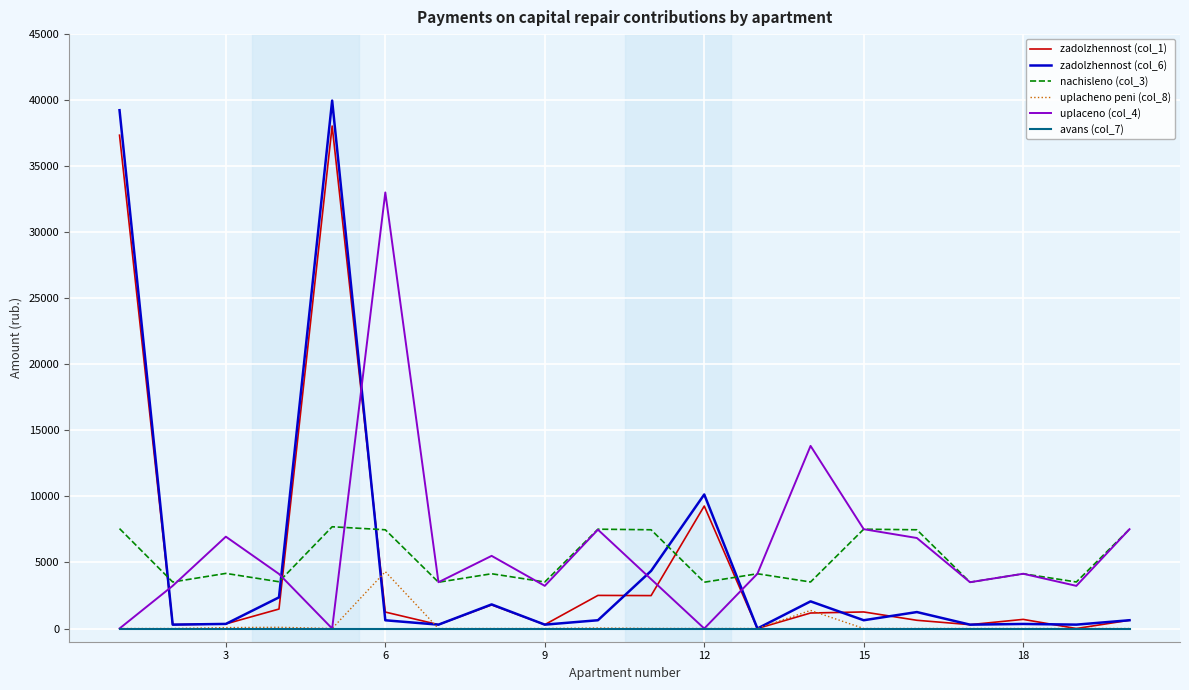

What are all the series names shown in the legend?

zadolzhennost (col_1), zadolzhennost (col_6), nachisleno (col_3), uplacheno peni (col_8), uplaceno (col_4), avans (col_7)